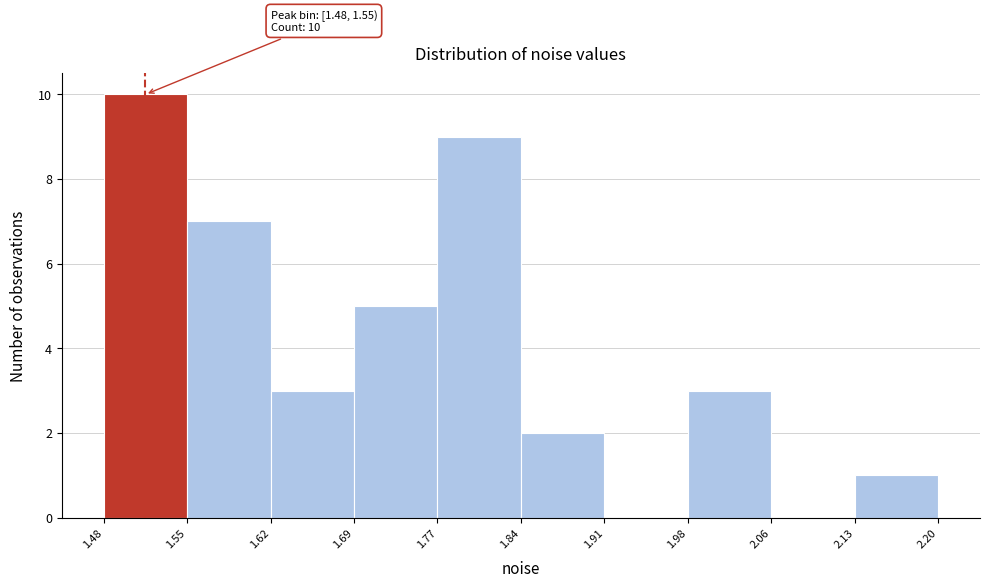

Which range on the x-axis has the tallest bar?

1.48 to 1.55